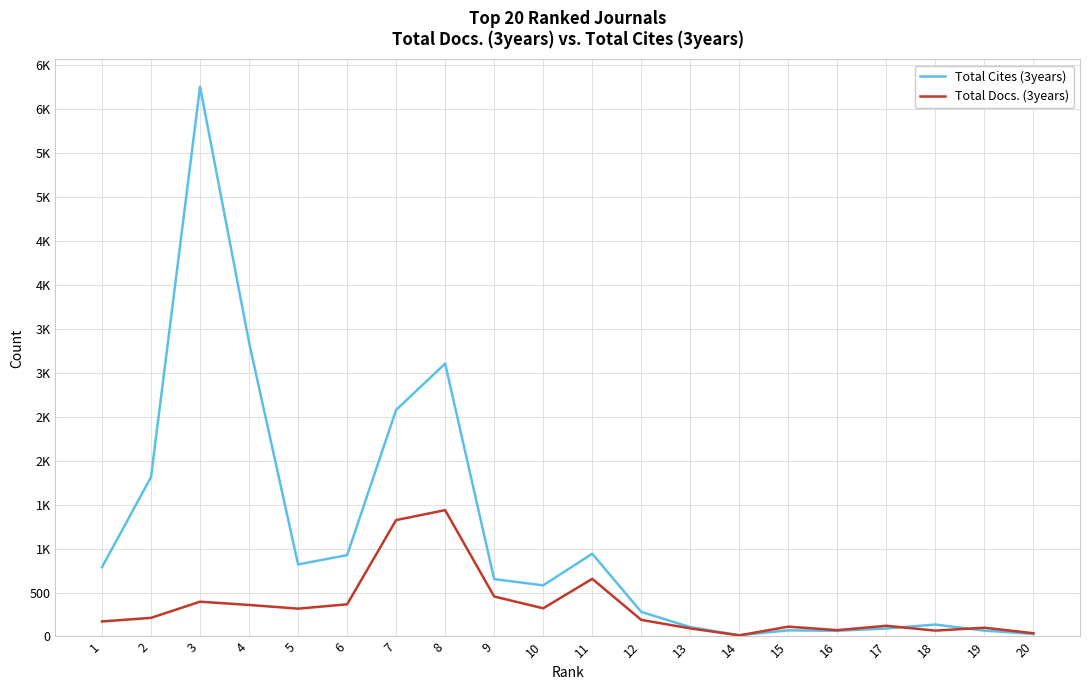

At how many categories does at least one series exceed 2952?

3